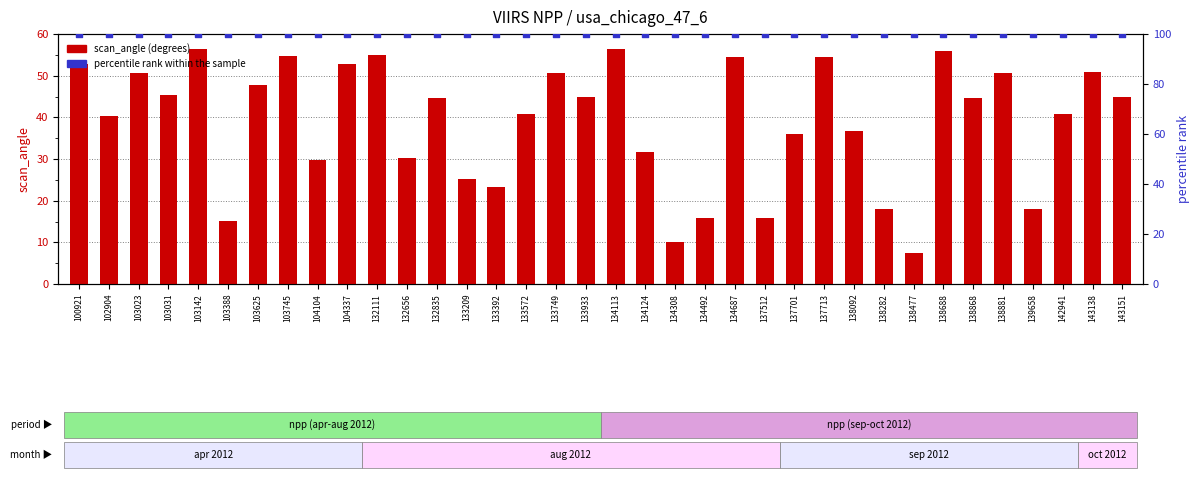

Which series has the largest Y range (max minus min)?

scan_angle